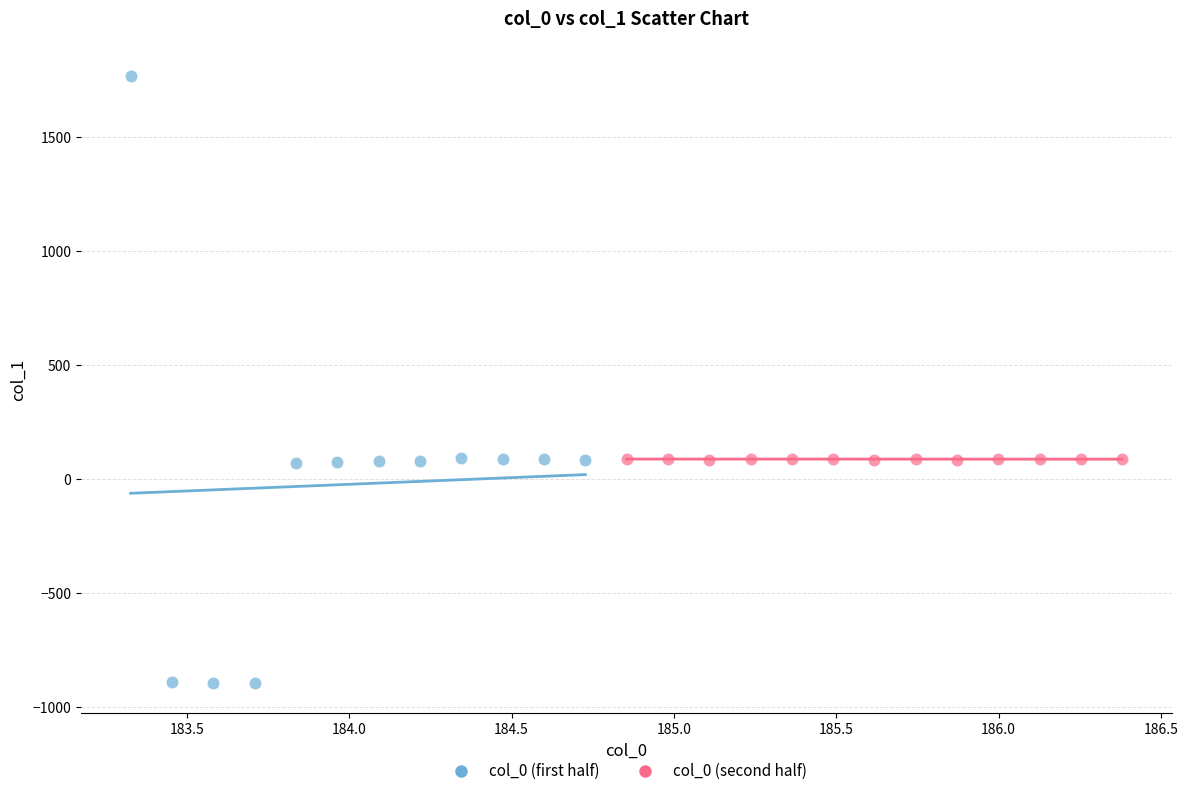

Which series contains the highest Y value?

col_0 (first half)